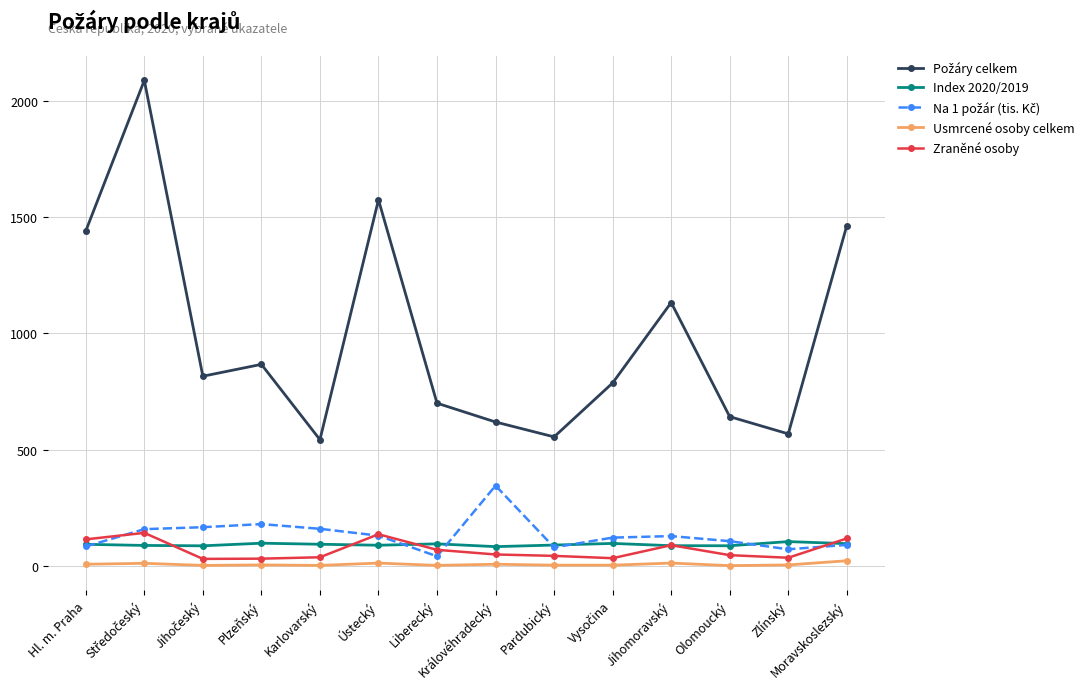

How many data points in Index 2020/2019 are less than 92?

7